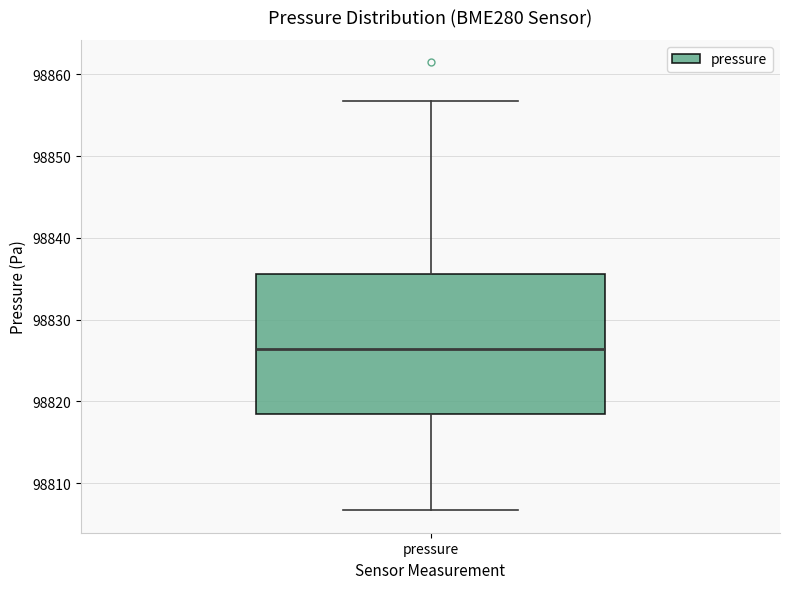

Transcribe this box plot: give where the median line is, the range the box spans, and where the two whiskers end, as read against the y-axis. The values are not printed on the chart, so give them approximately, as read against the axis.

median 98826, box 98818 to 98836, whiskers 98807 to 98857